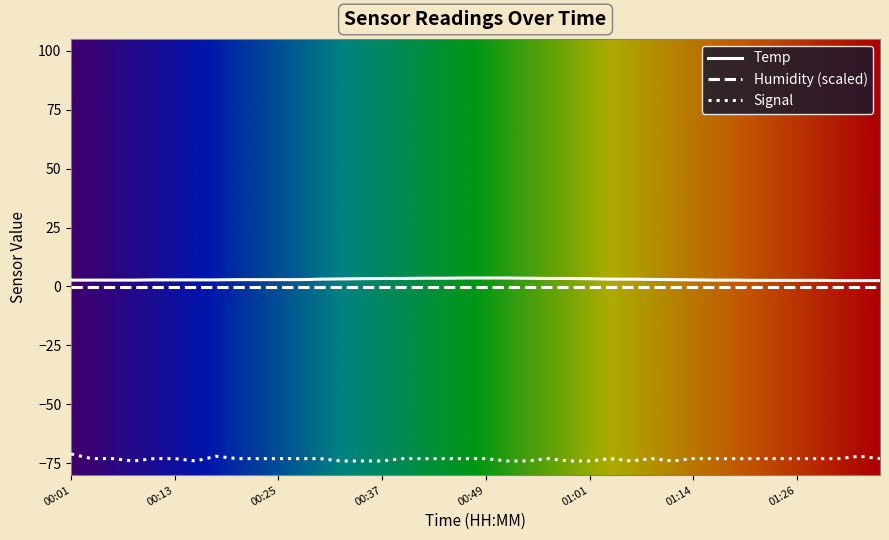

What is the minimum value shown in the chart?

-74.0